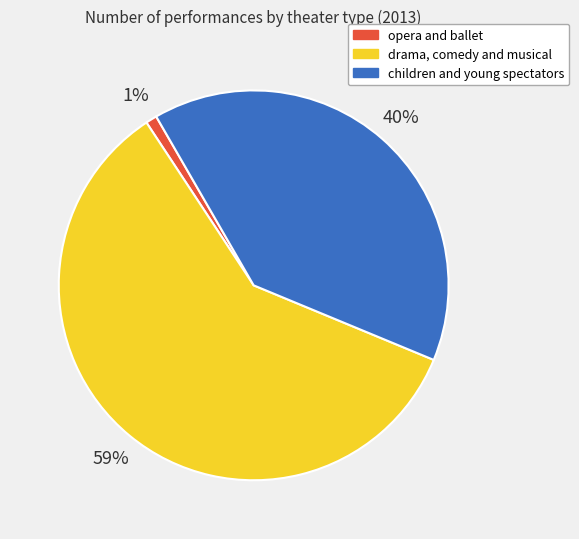

Approximately how many times larger is the value at drama, comedy and musical compared to children and young spectators?

1.5